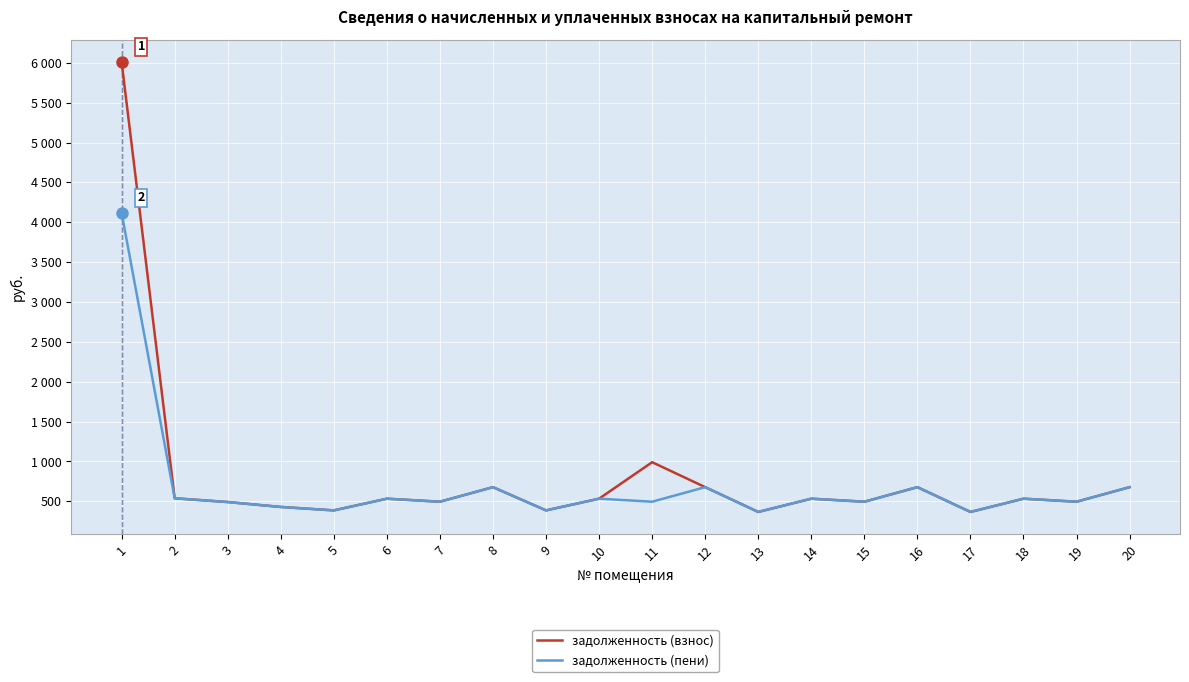

Where is задолженность (взнос) nearest to the value 3188?

11